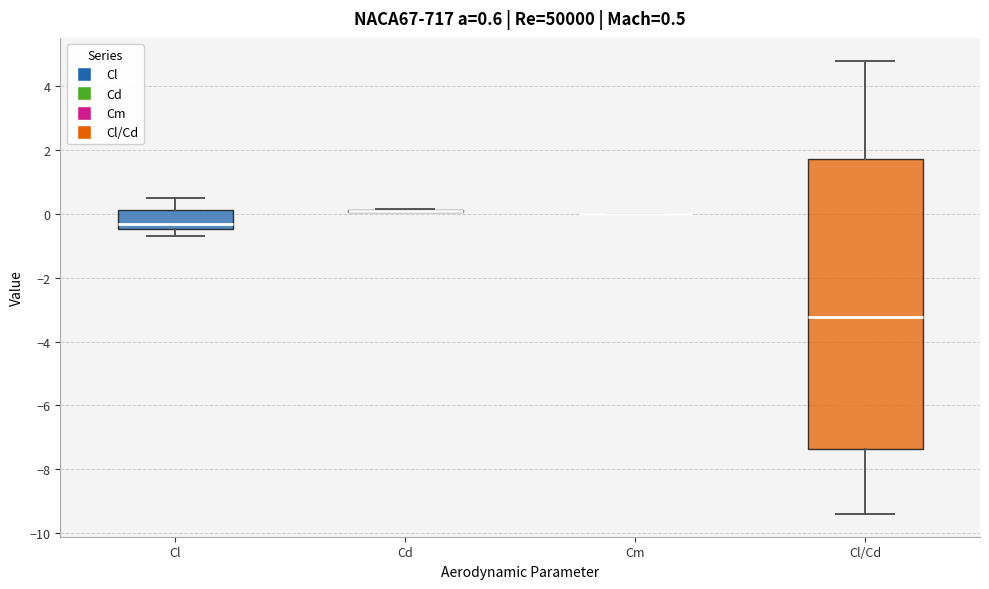

Which box is the tallest, from its lower edge to its upper edge?

Cl/Cd